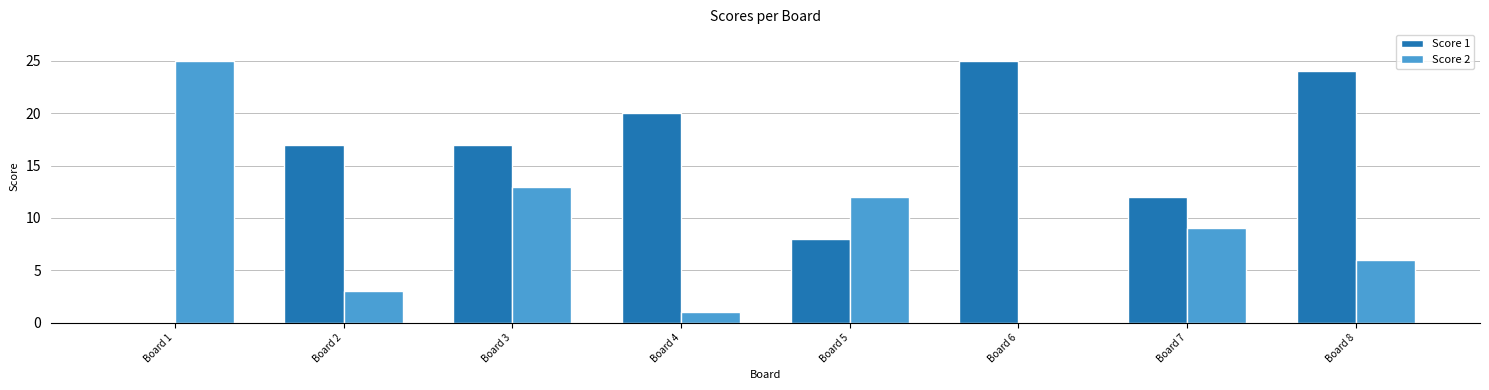

How many values in Score 2 are above zero?

7